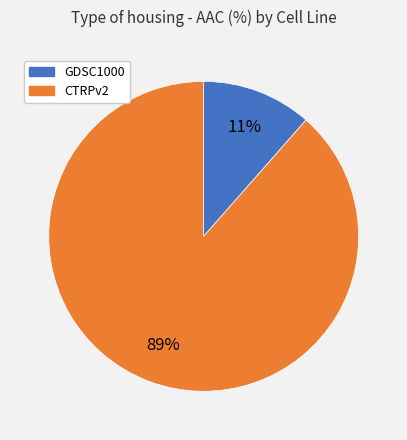

What is the smallest slice in the pie chart?

GDSC1000